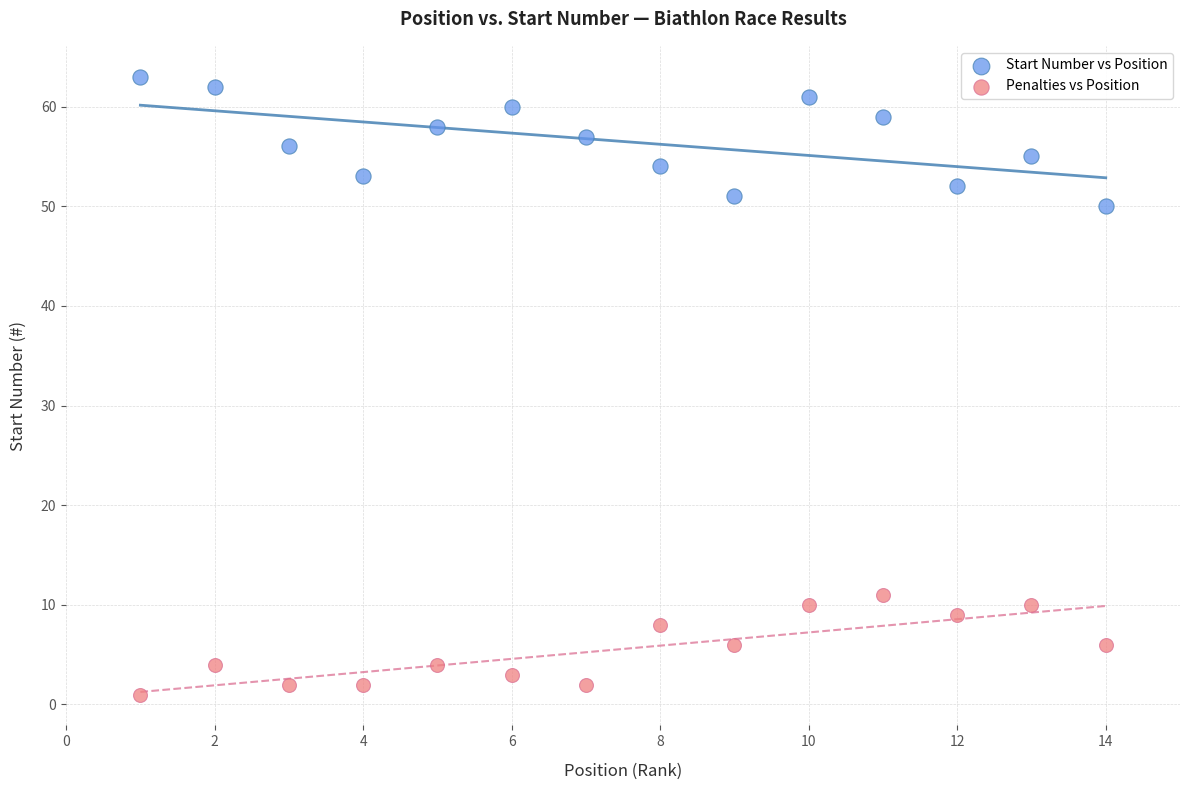

Across all data points, what is the range of X values (max minus min)?

13